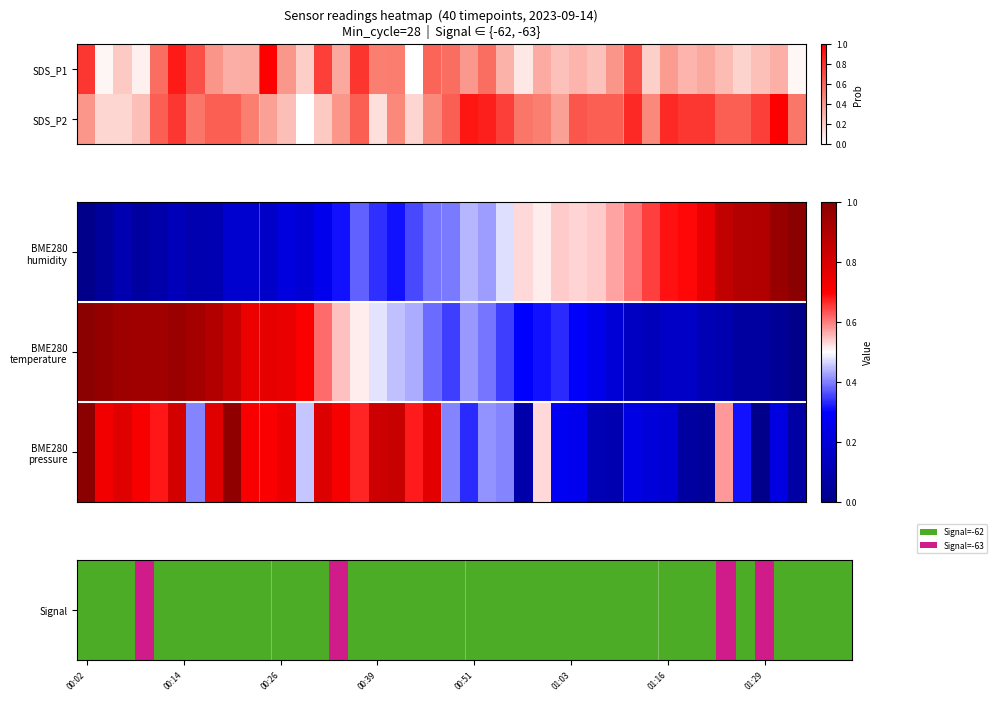

What value does the data have at 38?

1.0